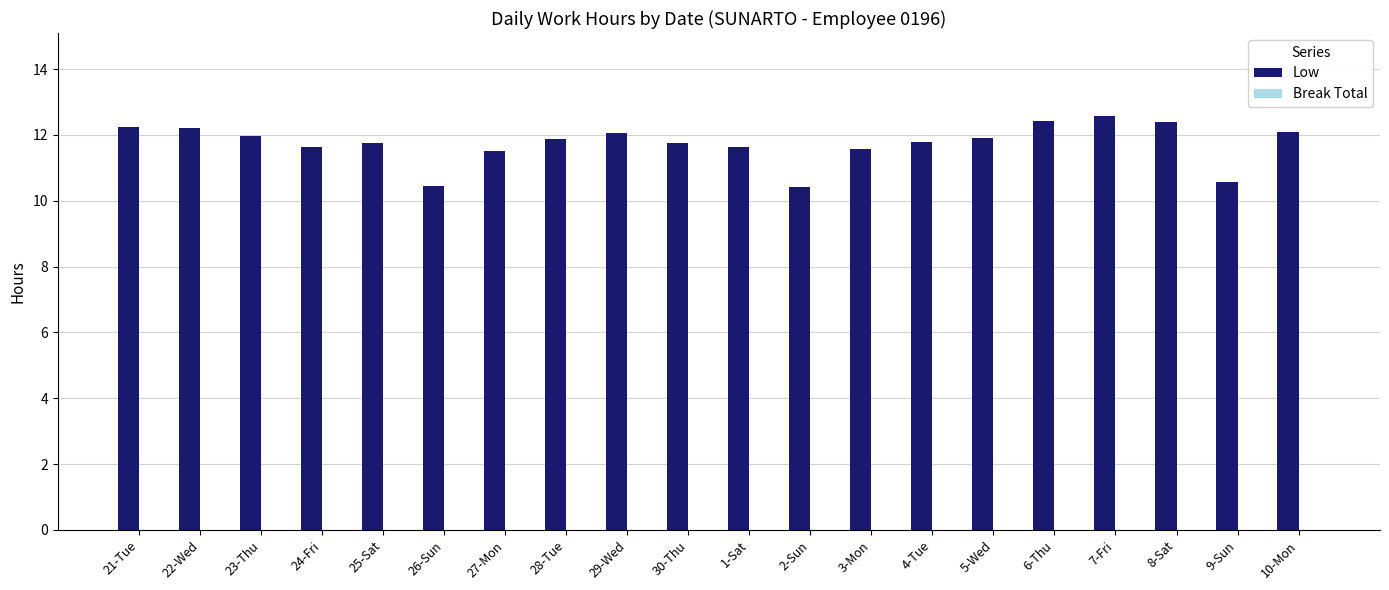

The chart shows a value of 4.5 at 4-Tue. True or false?

False